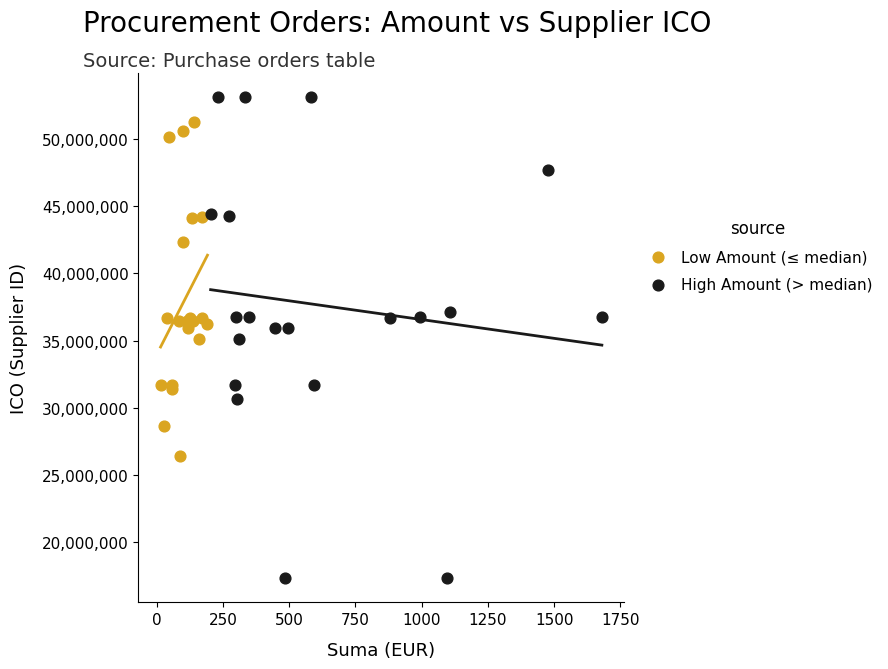

Which series has the widest spread of Y values?

High Amount (> median)